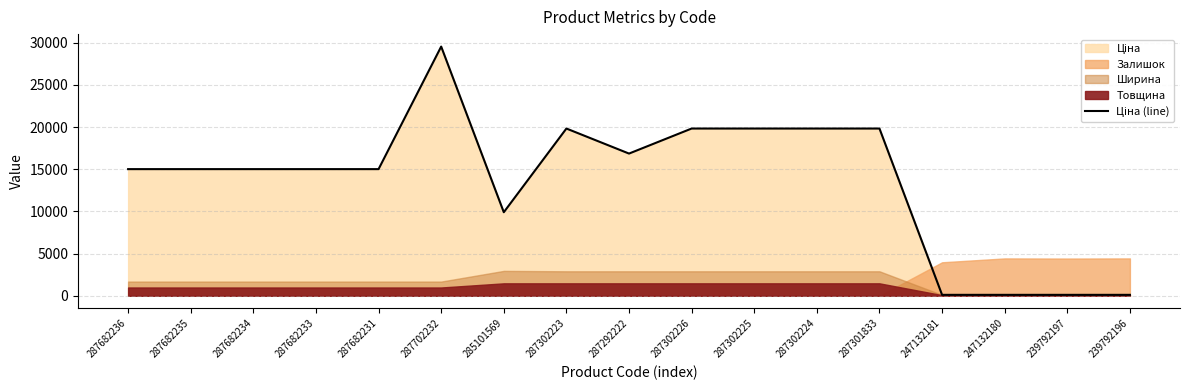

Reading left to right, extract all data points from this chart.

15019.2	15019.2	15019.2	15019.2	15019.2	29548.9	9908.5	19831.1	16863.2	19831.1	19831.1	19831.1	19831.1	113.3	113.3	113.3	113.3